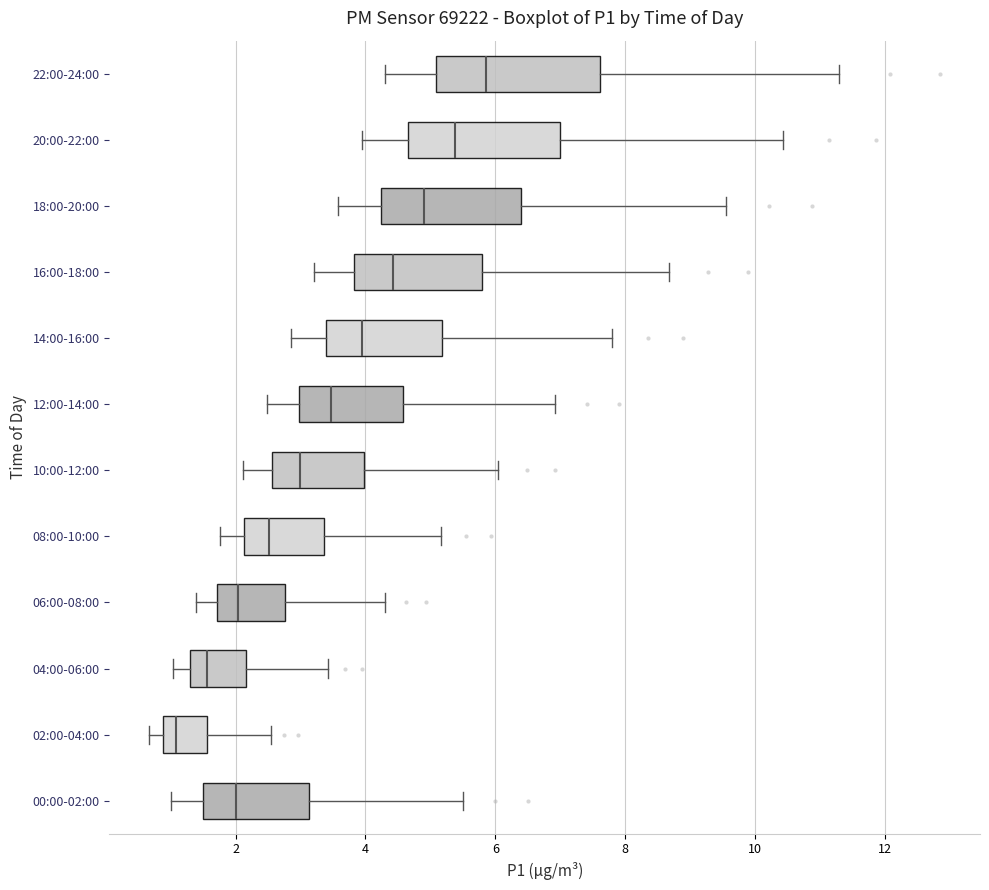

Where does the median line of the box for 06:00-08:00 sit on the x-axis? The values are not printed on the chart, so give them approximately, as read against the axis.

2.0